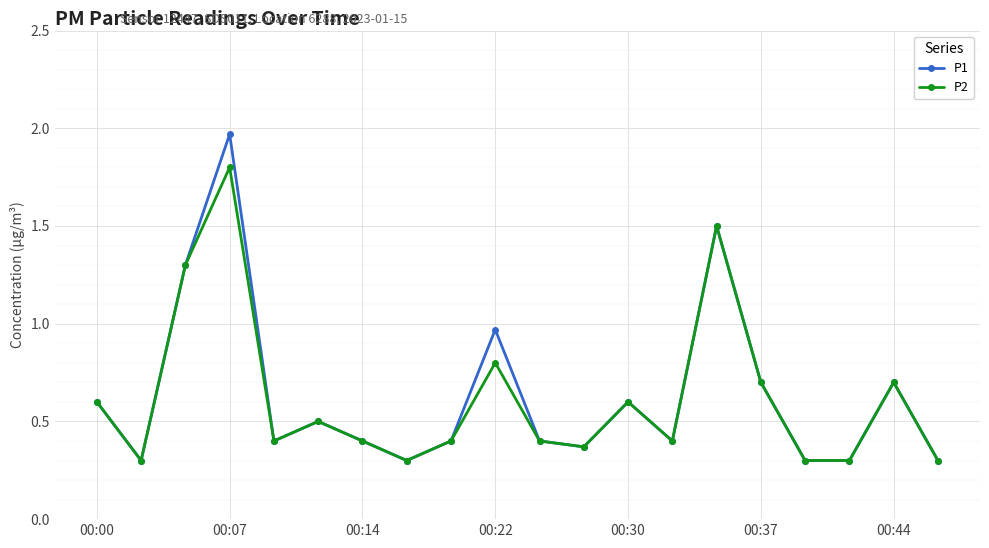

List the series in order of their peak value, lowest first.

P2, P1